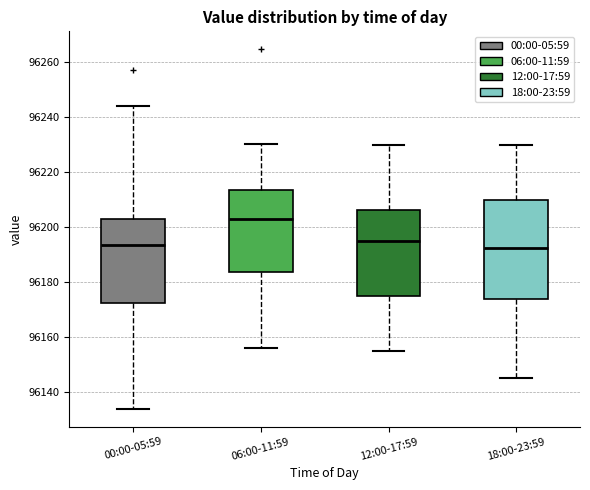

Reading left to right, read every box against the y-axis: the position of its median line, the range the box covers, and the ends of its whiskers. The values are not printed on the chart, so give them approximately, as read against the axis.

00:00-05:59: median 96194, box 96172 to 96202, whiskers 96134 to 96244
06:00-11:59: median 96204, box 96184 to 96214, whiskers 96156 to 96230
12:00-17:59: median 96196, box 96176 to 96206, whiskers 96156 to 96230
18:00-23:59: median 96192, box 96174 to 96210, whiskers 96146 to 96230